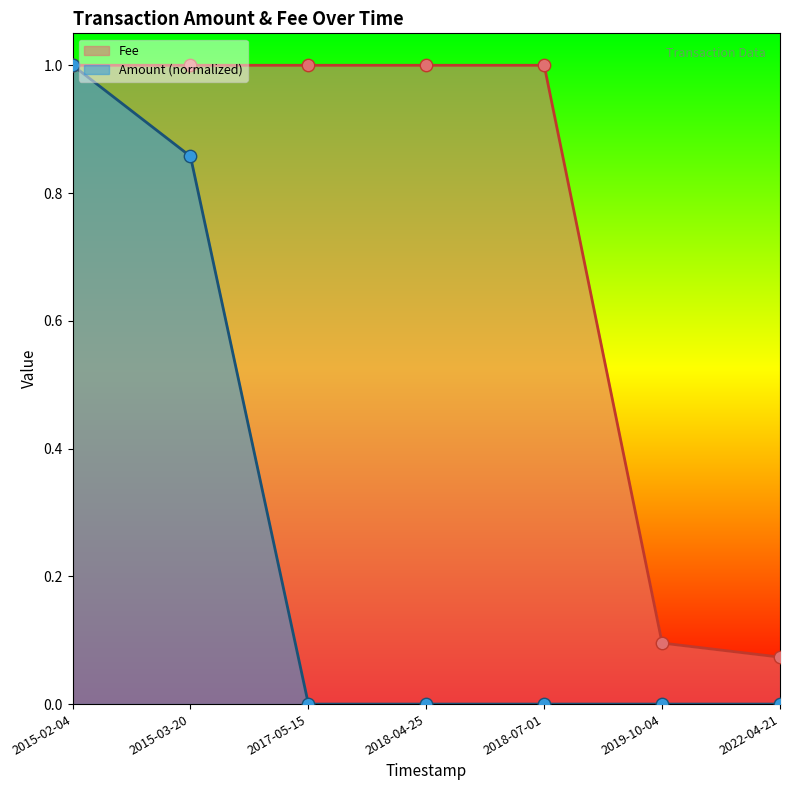

Which series contains the highest Y value?

Amount